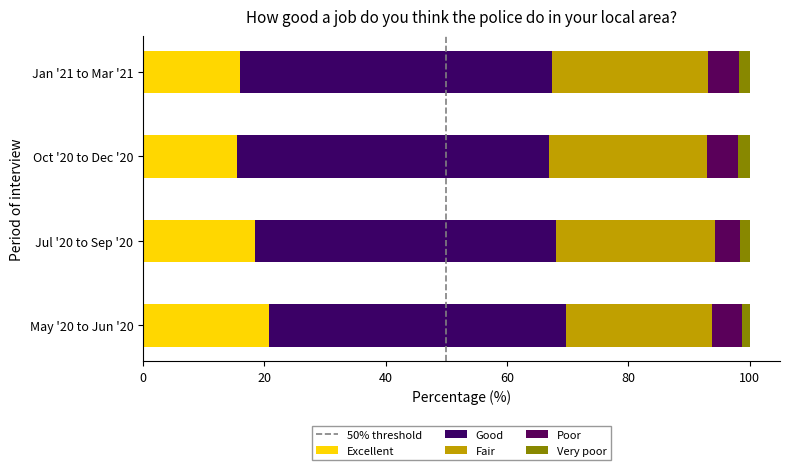

How many values in the Excellent series exceed 18?

2